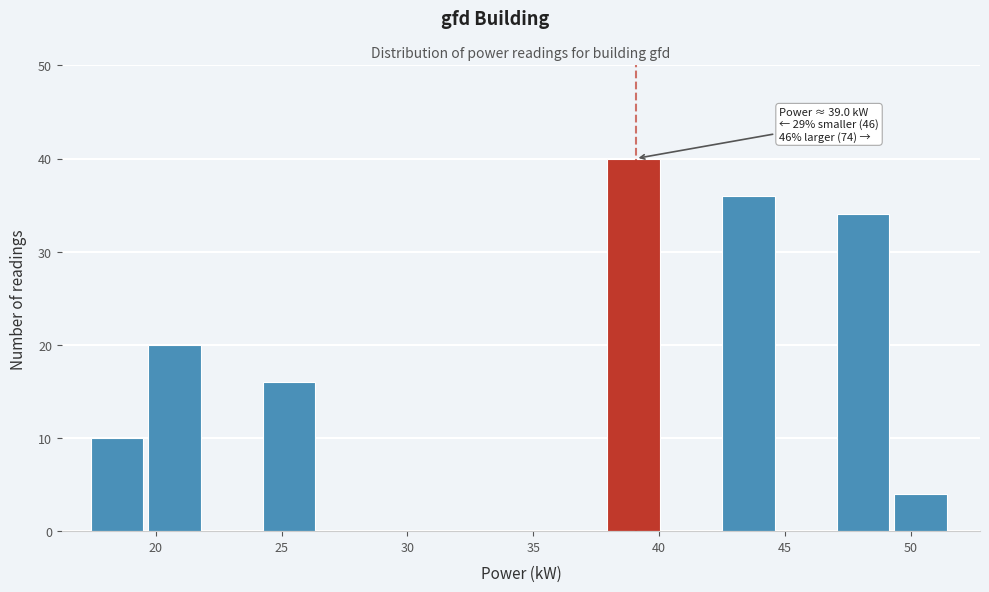

Which range on the x-axis has the tallest bar?

38.0 to 40.0